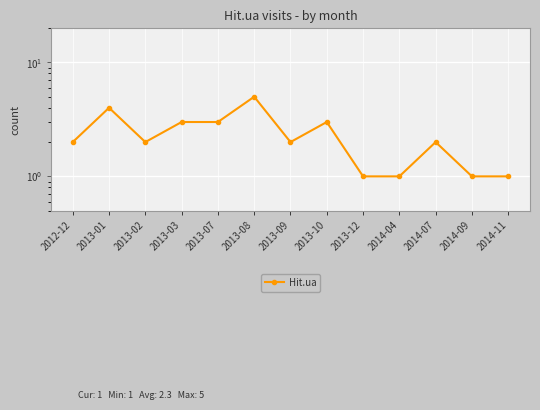

How many values are between 1 and 3?

11